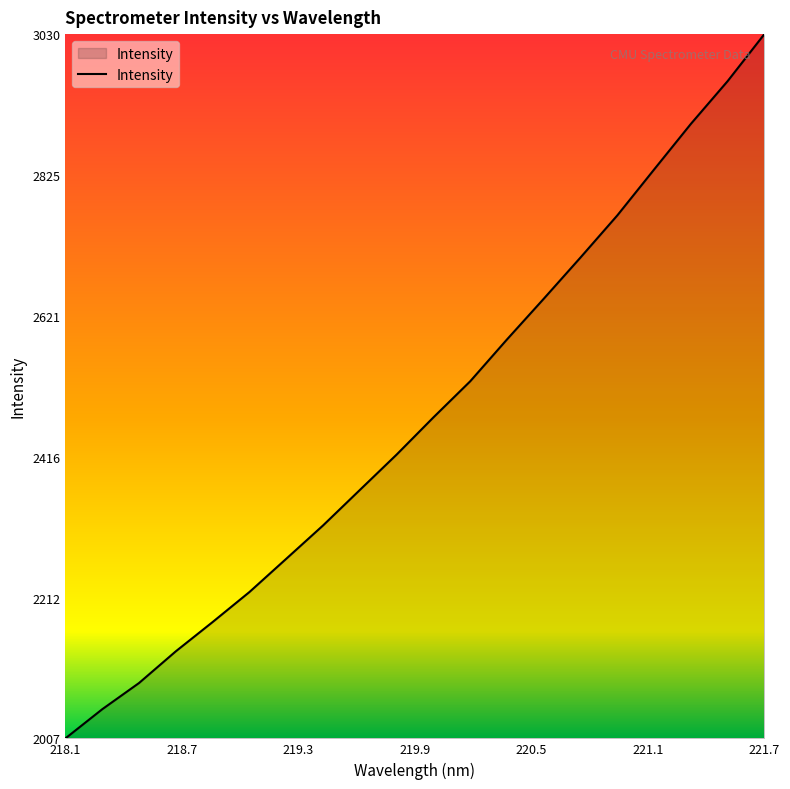

What is the difference between the maximum and minimum values?

1022.7